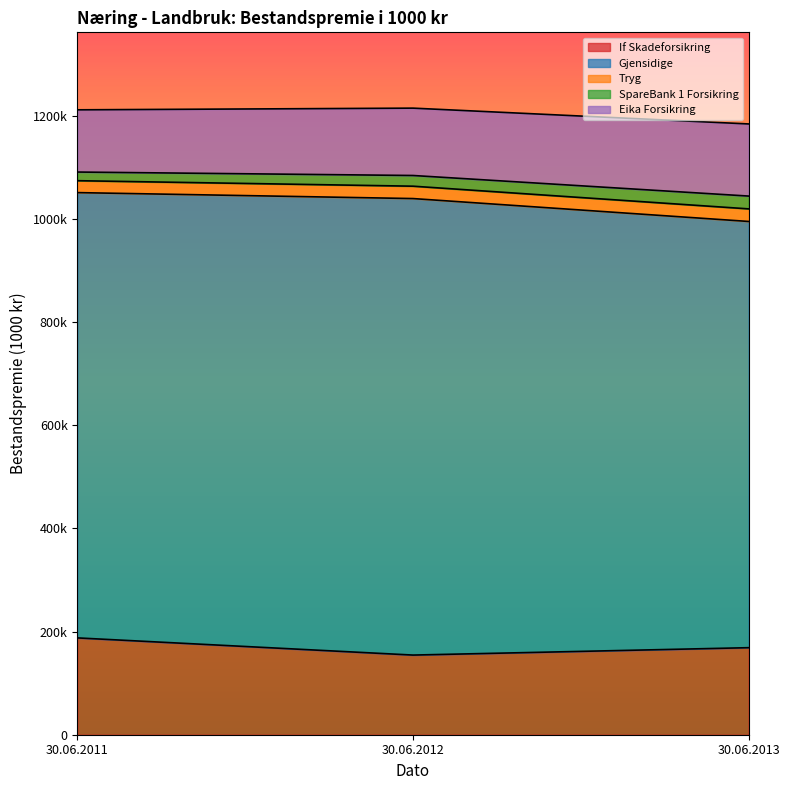

Does the chart have visible grid lines?

No